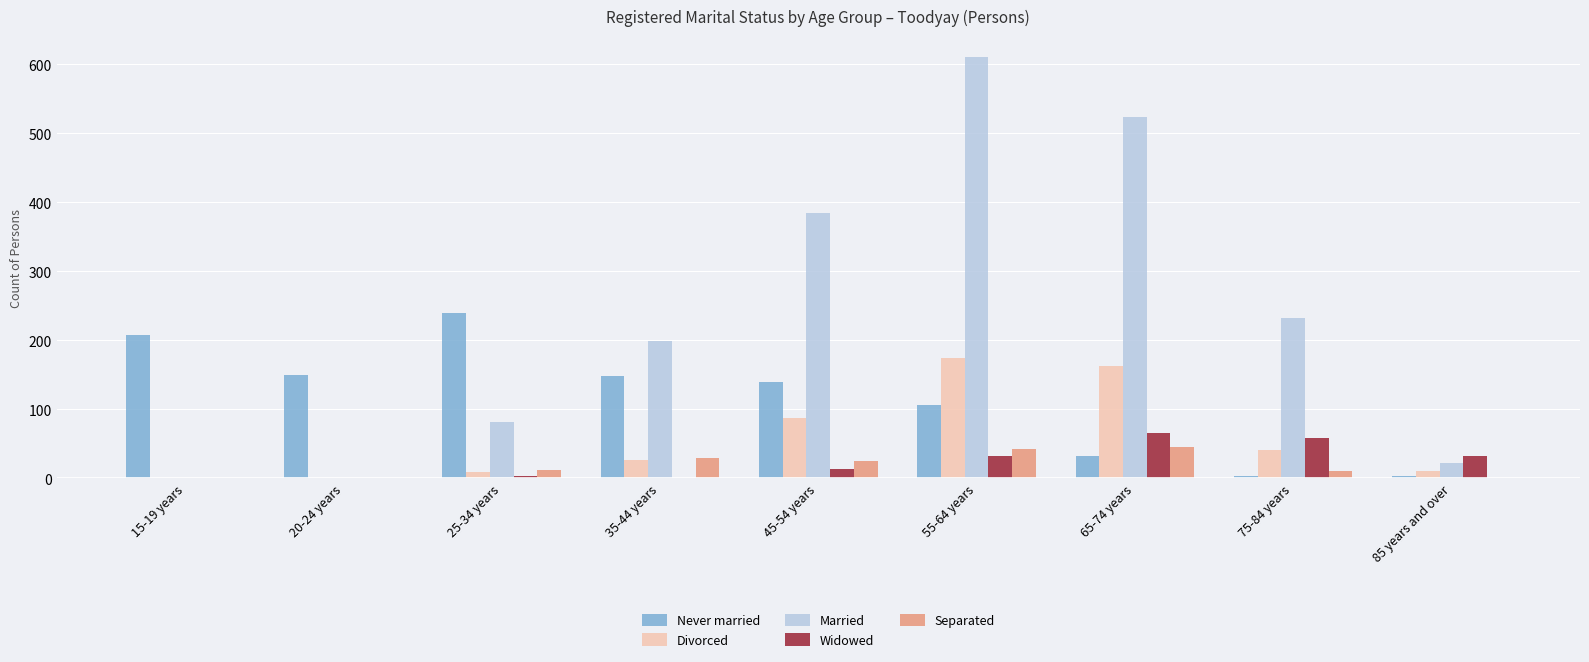

Where is Married nearest to the value 305?

75-84 years